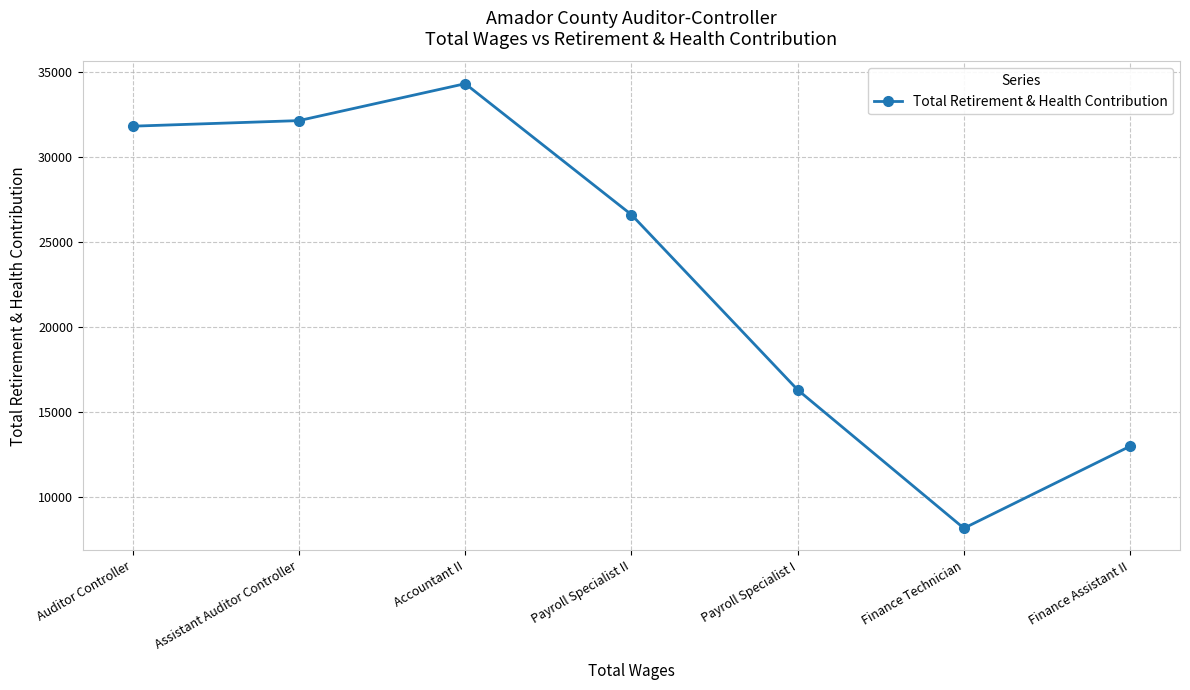

Where does the data first go above 26585?

Auditor Controller